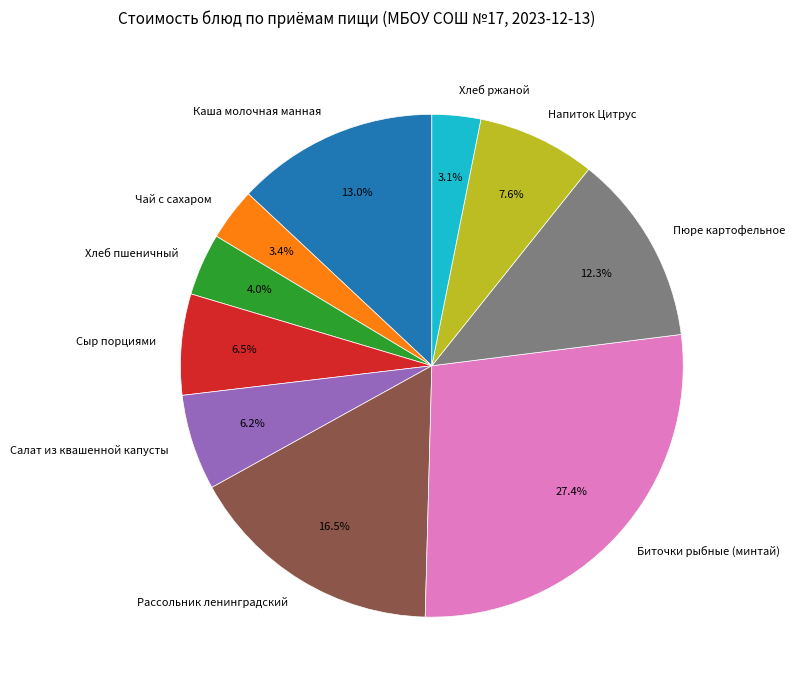

To the nearest percent, what is the combined percentage of Биточки рыбные (минтай) and Напиток Цитрус?

35%